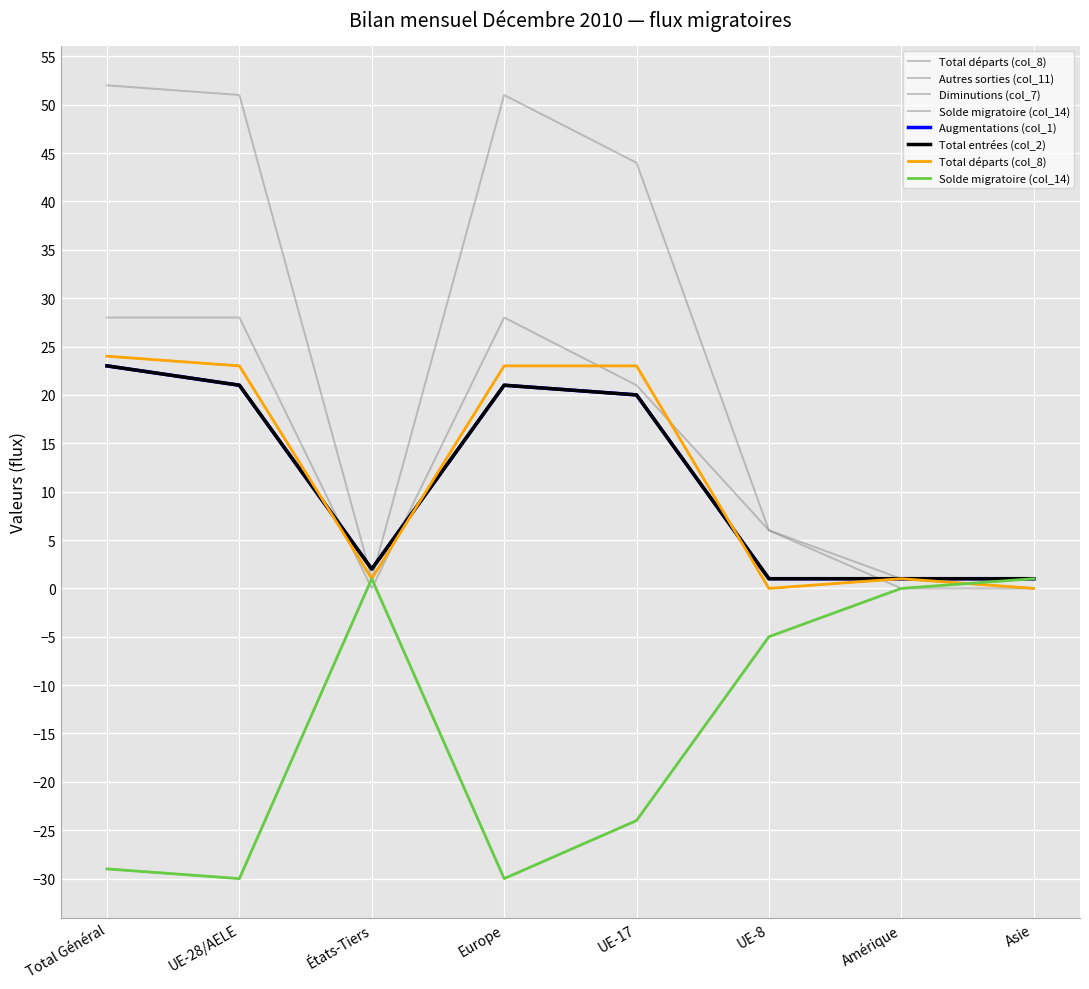

What is the sum of the Diminutions (col_7) values at Amérique and Europe?

52